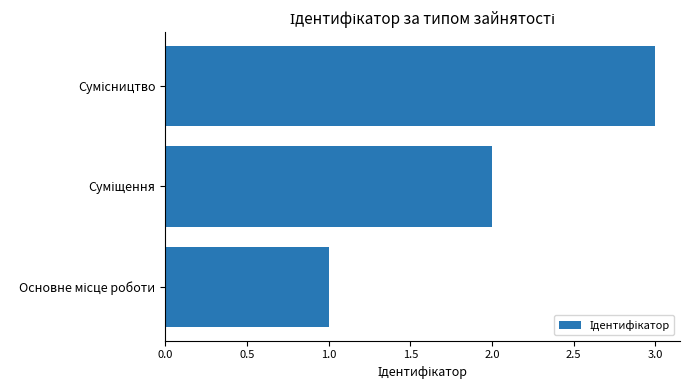

What is the smallest value displayed?

1